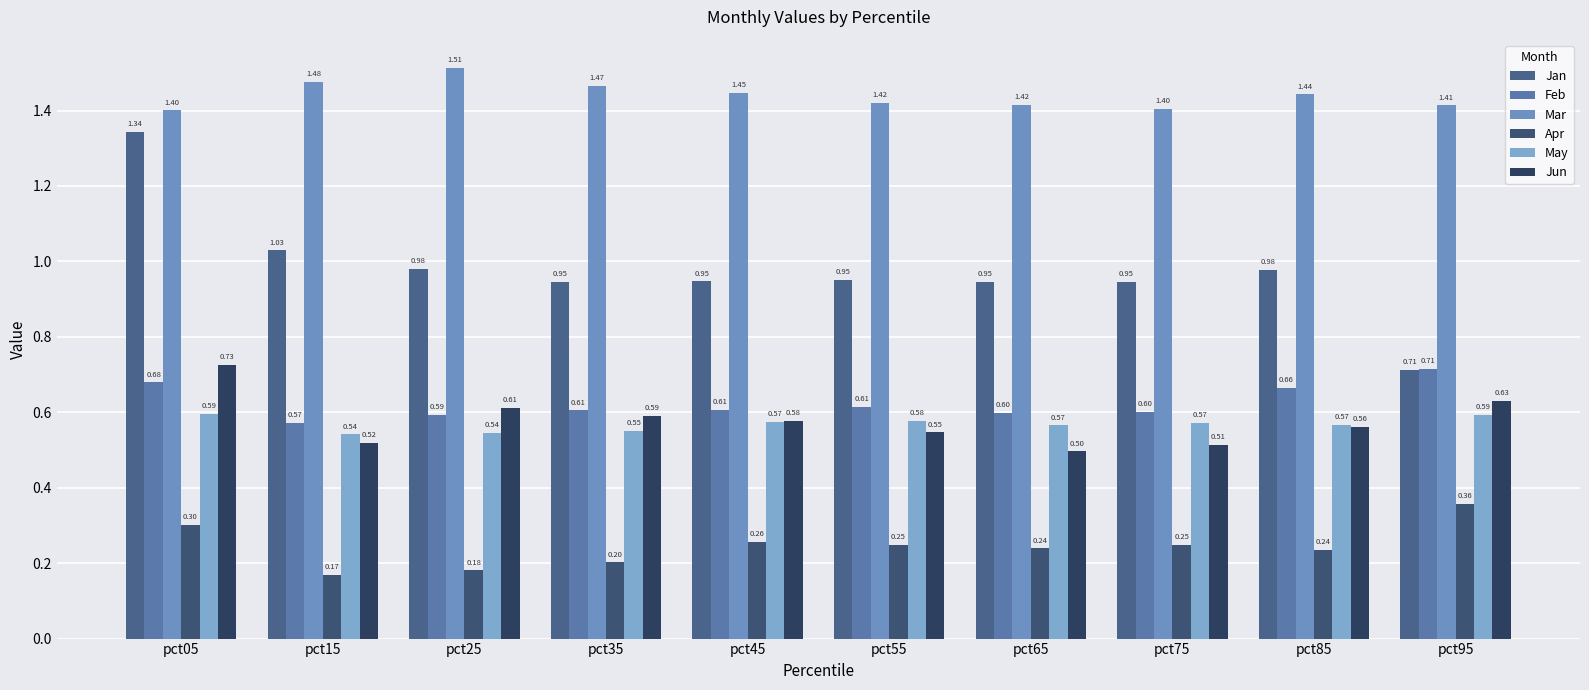

Reading left to right, transcribe all the data shown in this chart.

Jan: pct05=1.3	pct15=1.0	pct25=1.0	pct35=0.9	pct45=0.9	pct55=1.0	pct65=0.9	pct75=0.9	pct85=1.0	pct95=0.7
Feb: pct05=0.7	pct15=0.6	pct25=0.6	pct35=0.6	pct45=0.6	pct55=0.6	pct65=0.6	pct75=0.6	pct85=0.7	pct95=0.7
Mar: pct05=1.4	pct15=1.5	pct25=1.5	pct35=1.5	pct45=1.4	pct55=1.4	pct65=1.4	pct75=1.4	pct85=1.4	pct95=1.4
Apr: pct05=0.3	pct15=0.2	pct25=0.2	pct35=0.2	pct45=0.3	pct55=0.2	pct65=0.2	pct75=0.2	pct85=0.2	pct95=0.4
May: pct05=0.6	pct15=0.5	pct25=0.5	pct35=0.5	pct45=0.6	pct55=0.6	pct65=0.6	pct75=0.6	pct85=0.6	pct95=0.6
Jun: pct05=0.7	pct15=0.5	pct25=0.6	pct35=0.6	pct45=0.6	pct55=0.5	pct65=0.5	pct75=0.5	pct85=0.6	pct95=0.6